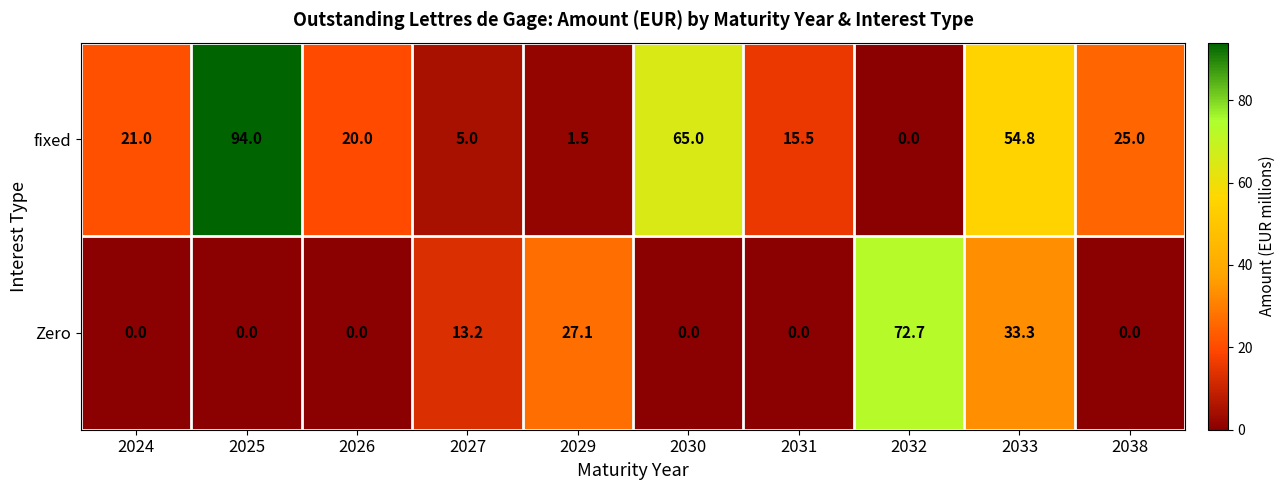

True or false: Zero has a value of 44.9 at 2038.

False